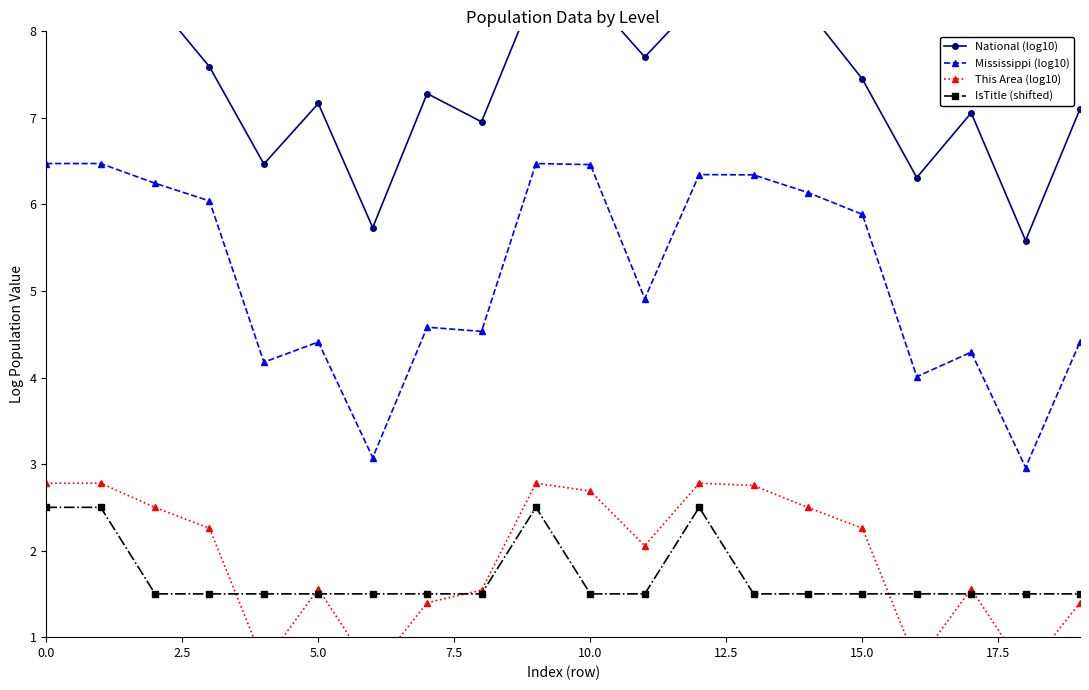

True or false: Mississippi (log10) and IsTitle (shifted) cross at least once.

False